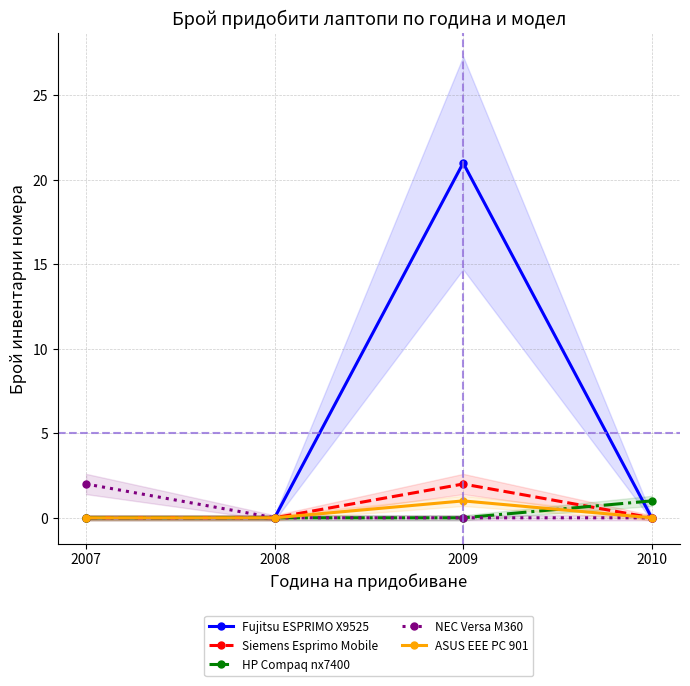

Does the chart display data point markers on the line(s)?

Yes